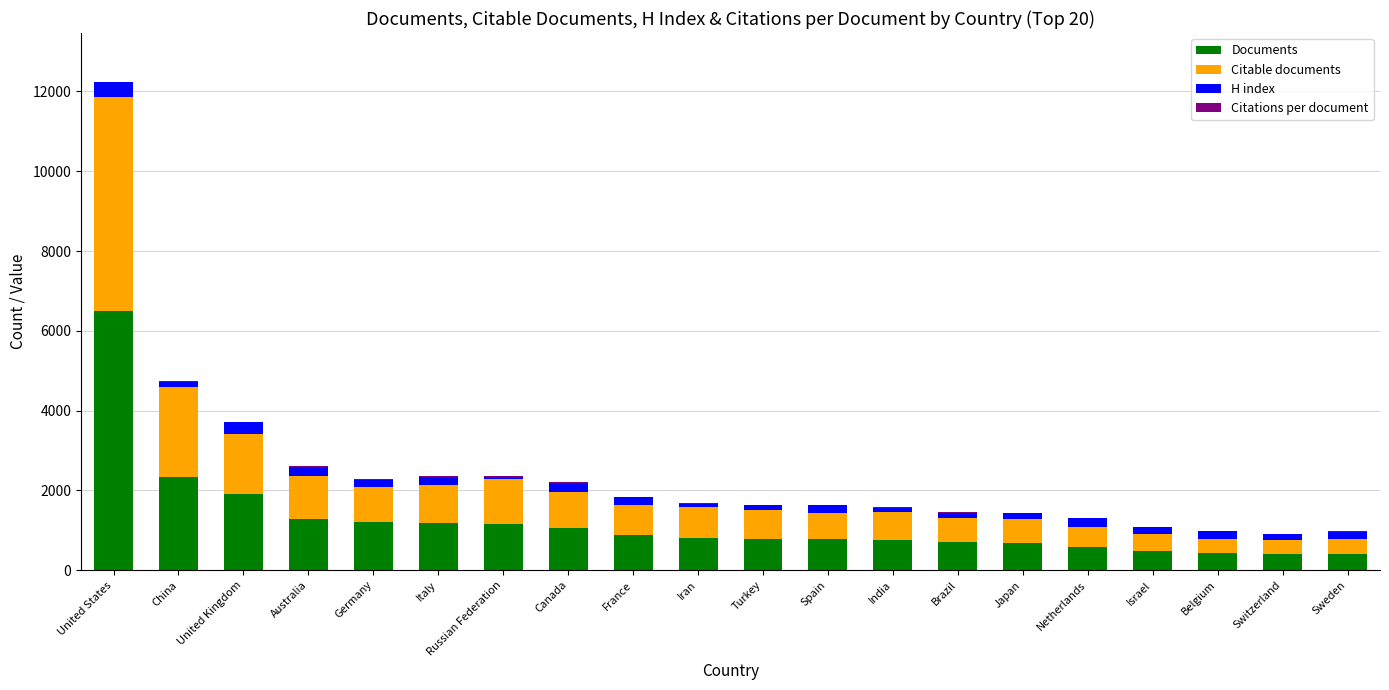

At which category is the sum across all series the highest?

United States